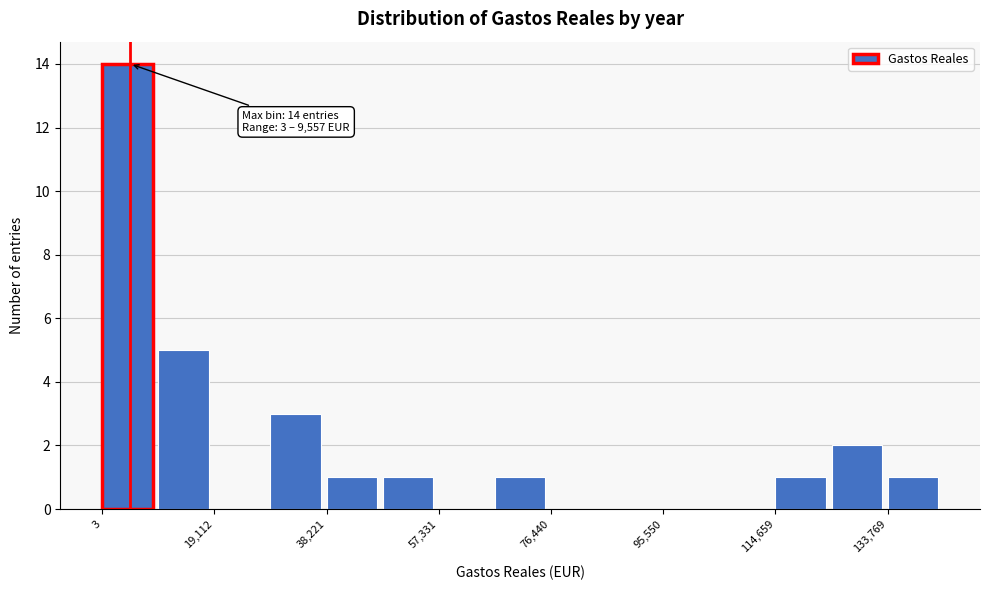

Over which range of the x-axis is the bar tallest?

0 to 10000